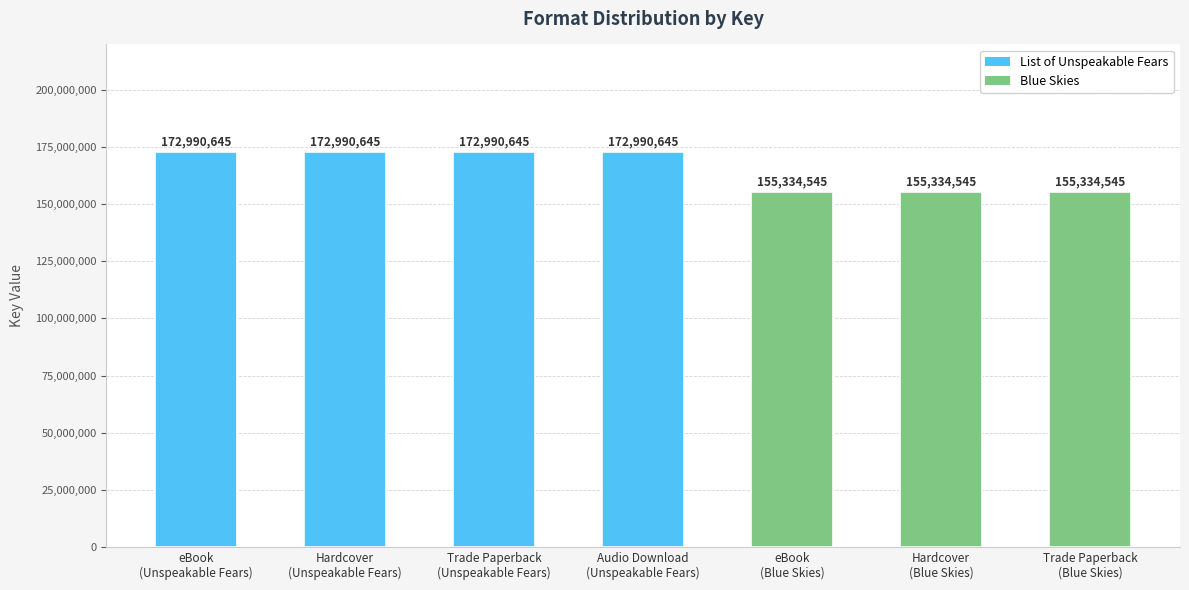

What is the difference between the second highest and second lowest values?

17656100